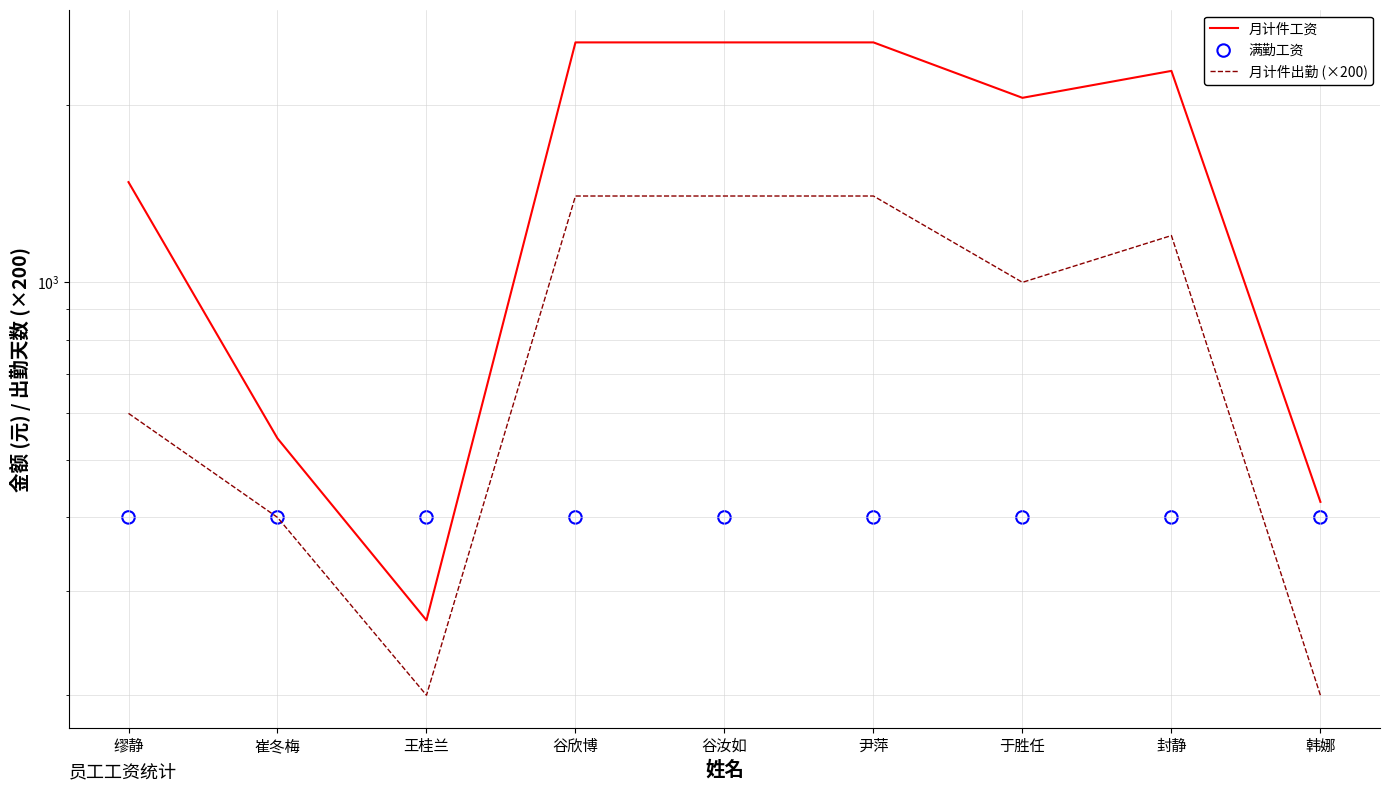

At how many categories does at least one series exceed 1105?

6